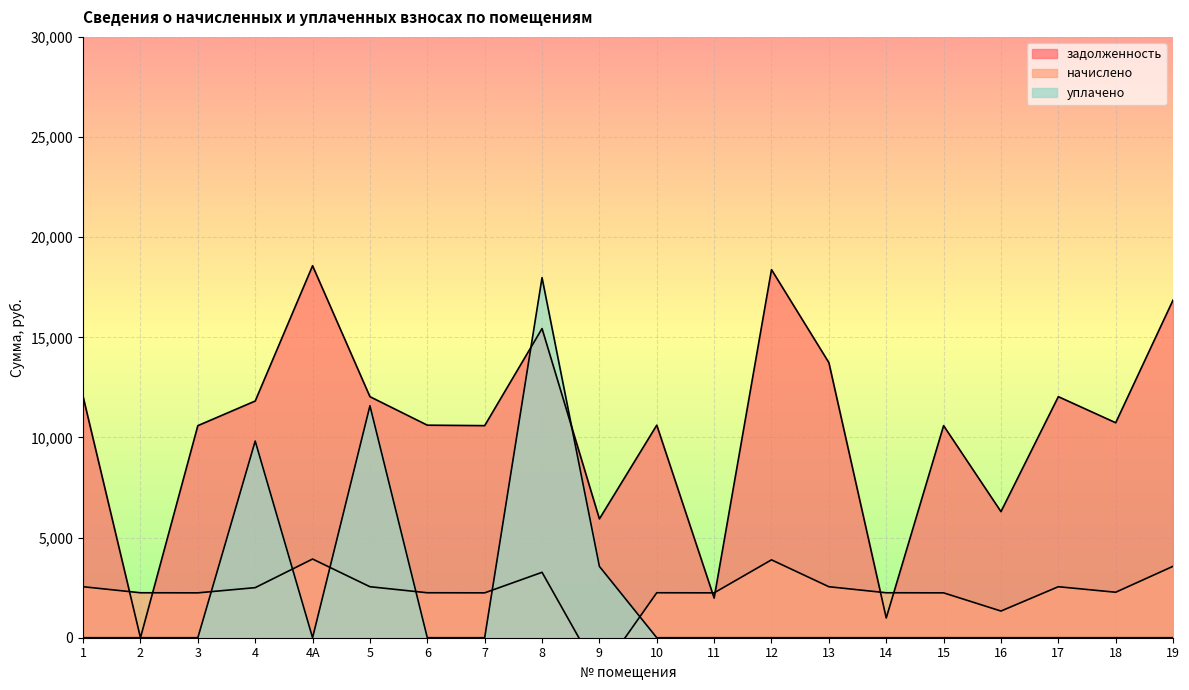

What position from the left is 1?

1